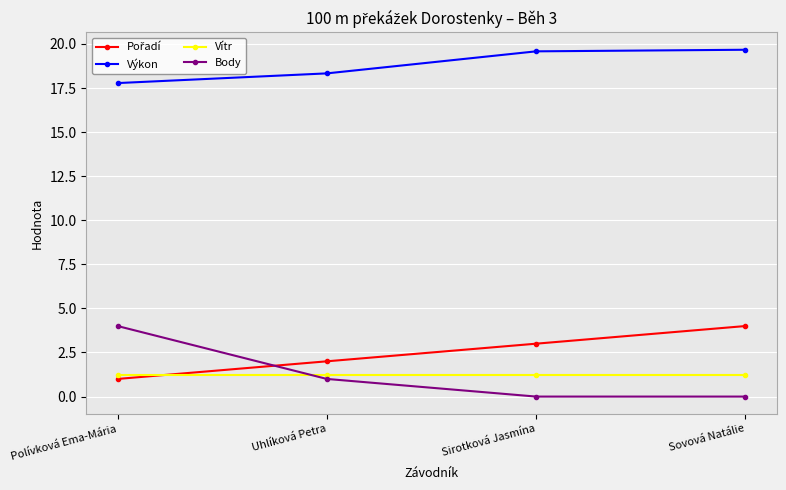

How many values in the Výkon series exceed 19?

2